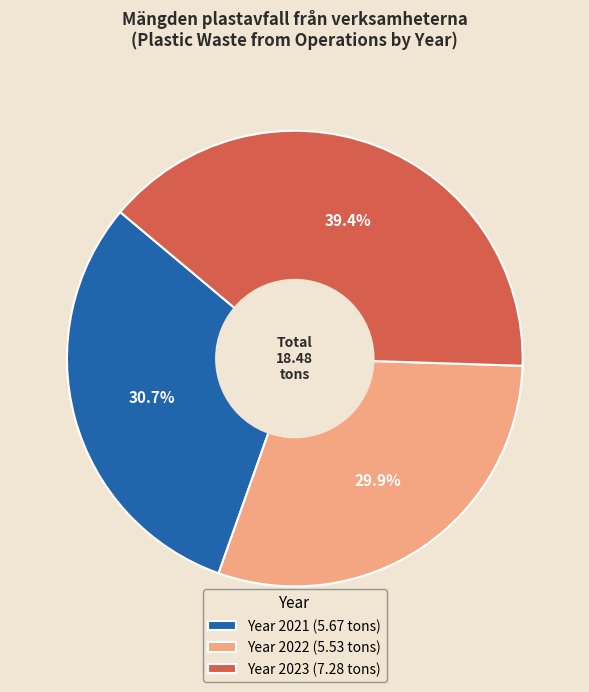

Count the number of slices in the pie.

3